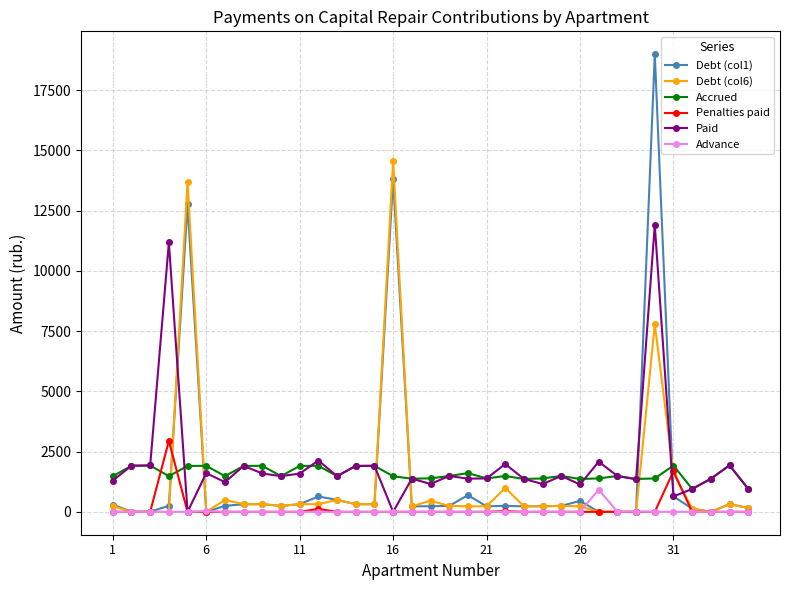

What is the difference between the maximum and second lowest values in the Penalties paid series?

2944.4